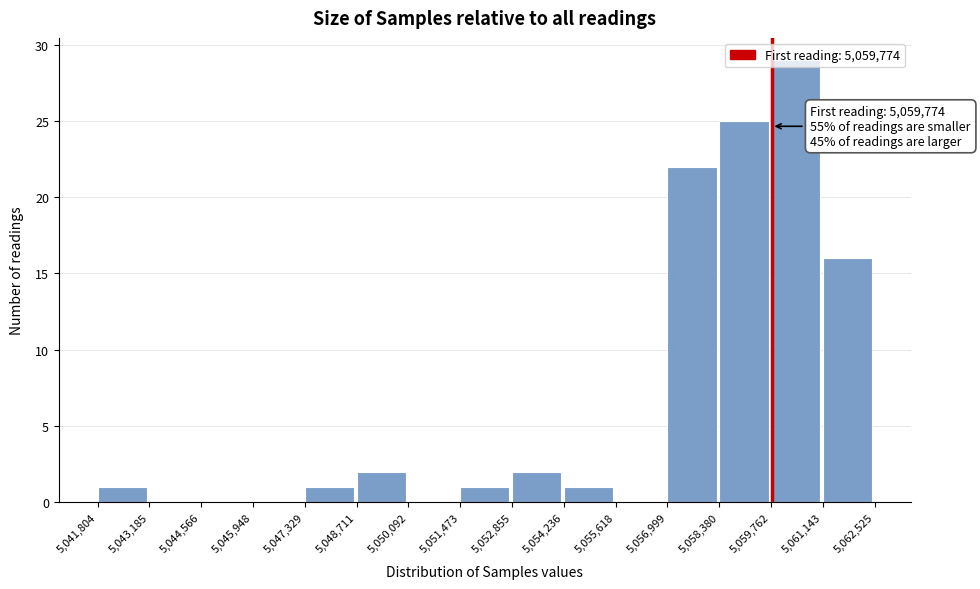

Which range on the x-axis has the tallest bar?

5,059,762 to 5,061,143